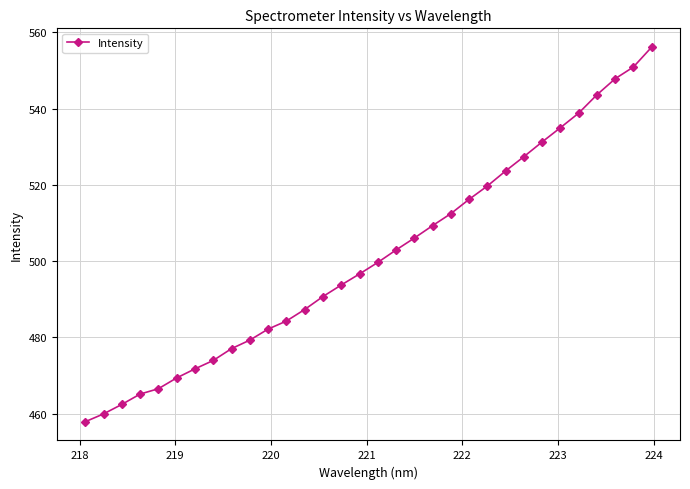

What is the difference between the second highest and minimum values?

93.1